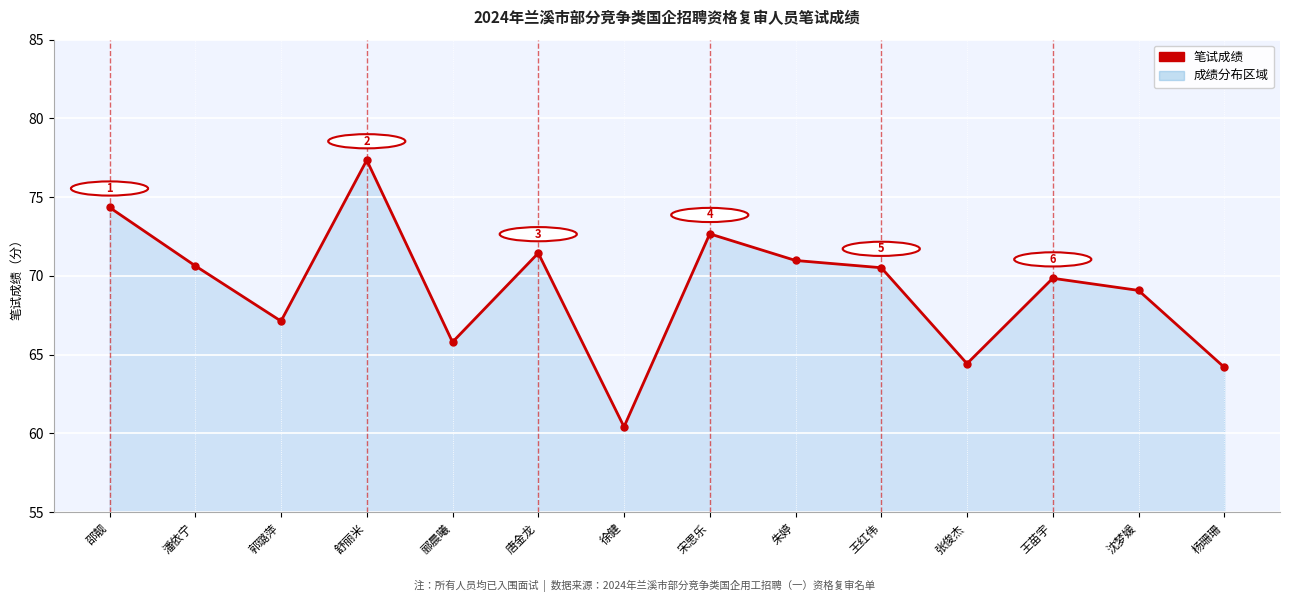

Is it true that the value at 杨珊珊 is 64.2?

True